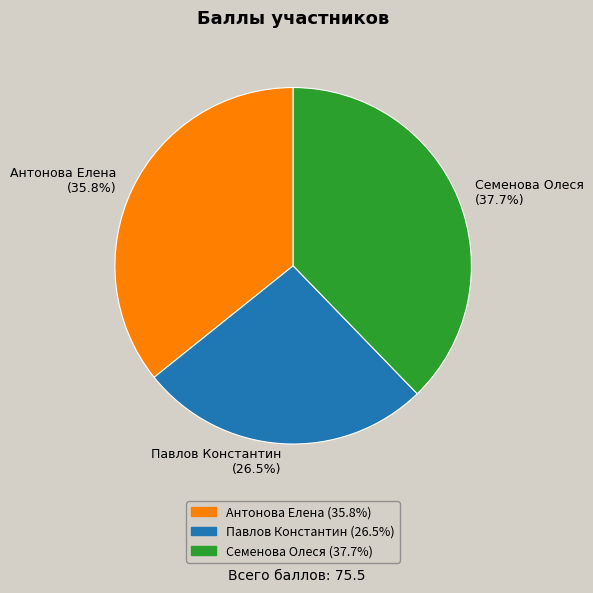

Which category has the biggest portion of the pie?

Семенова Олеся